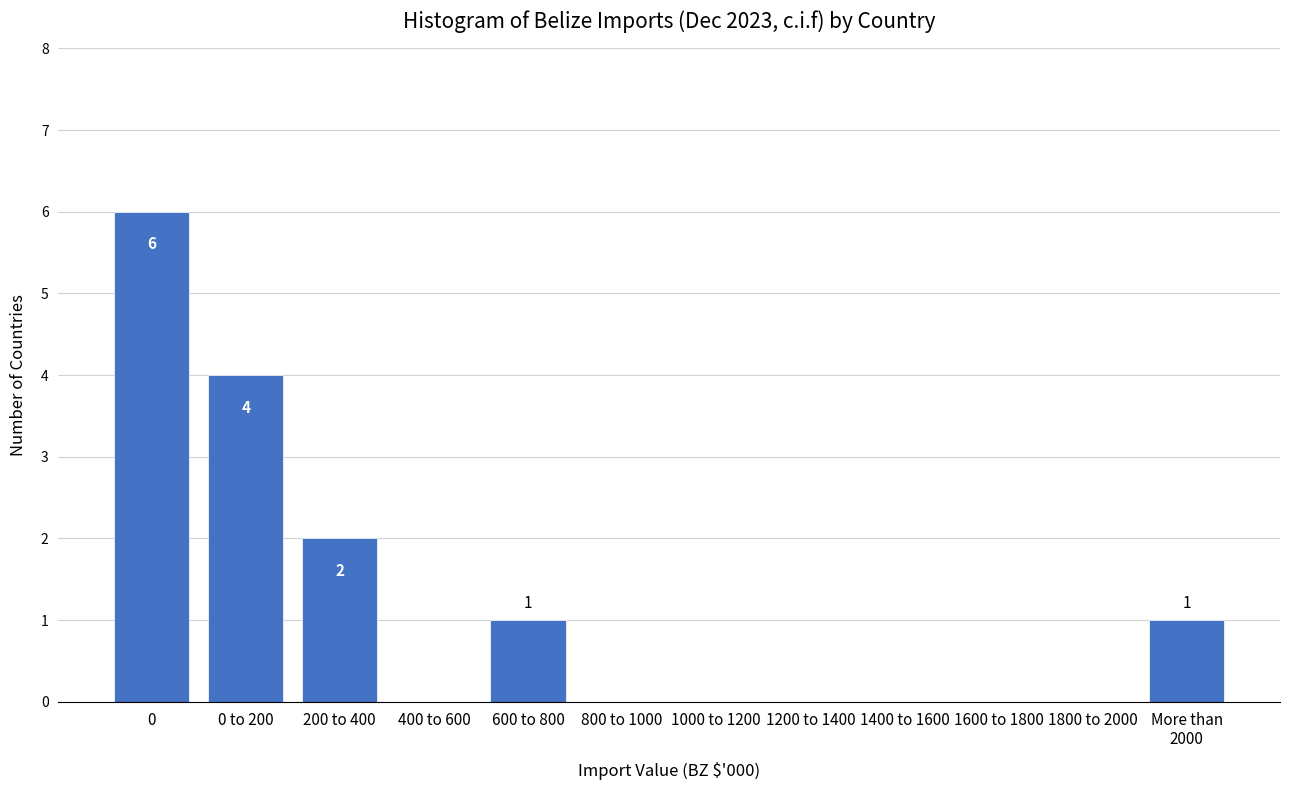

The value at 1600 to 1800 is -4. True or false?

False